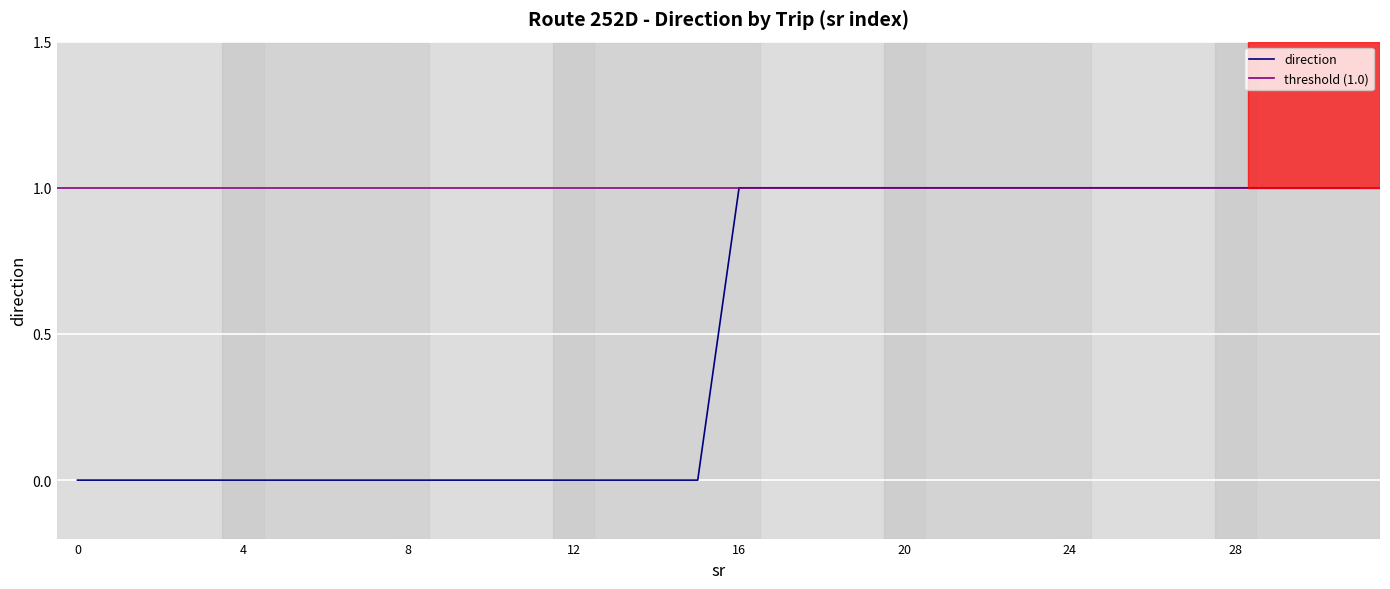

Count the values in the range 0 to 1.

32